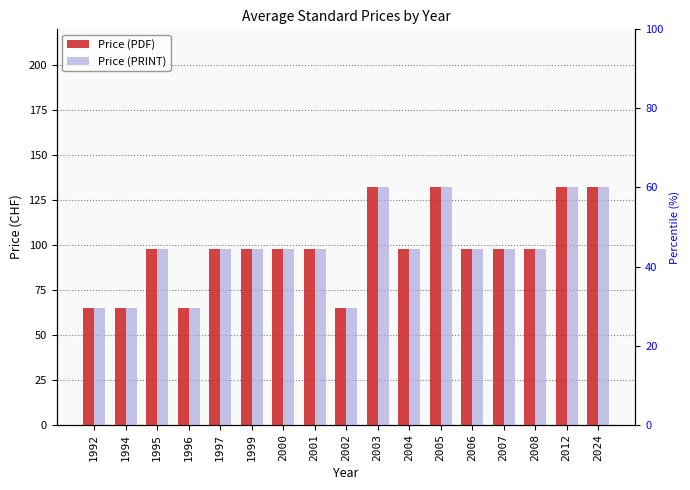

What is the value of the Price (PRINT) bar at the 1st from the left?

65